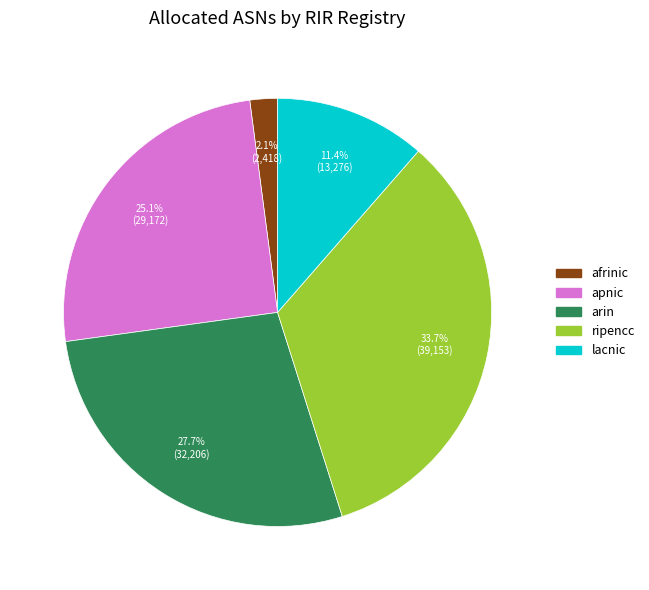

How many slices are in this pie chart?

5